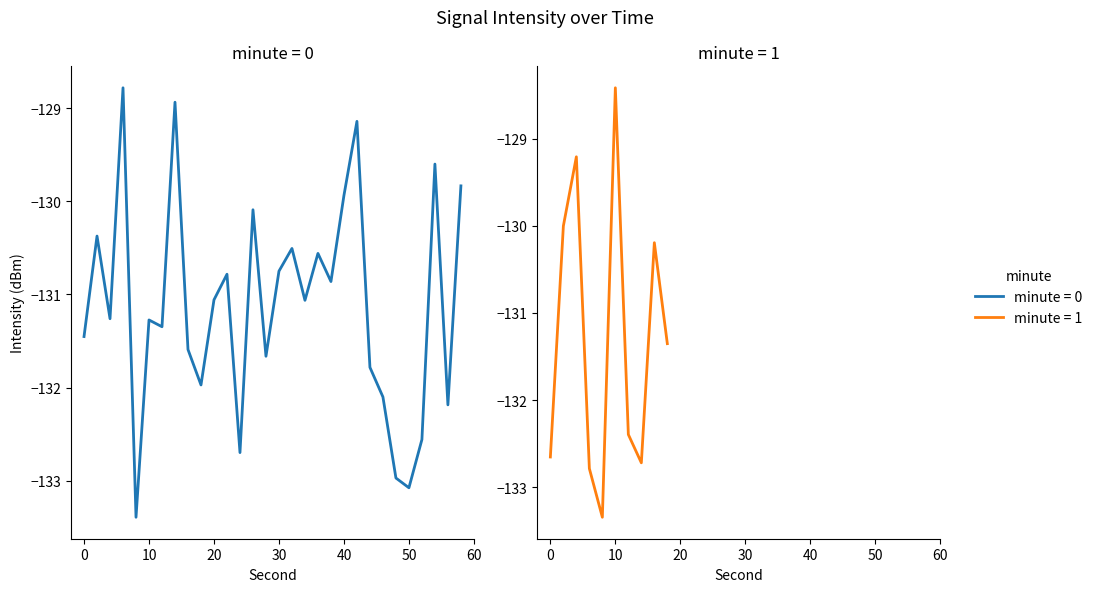

How many lines are shown in the chart?

2